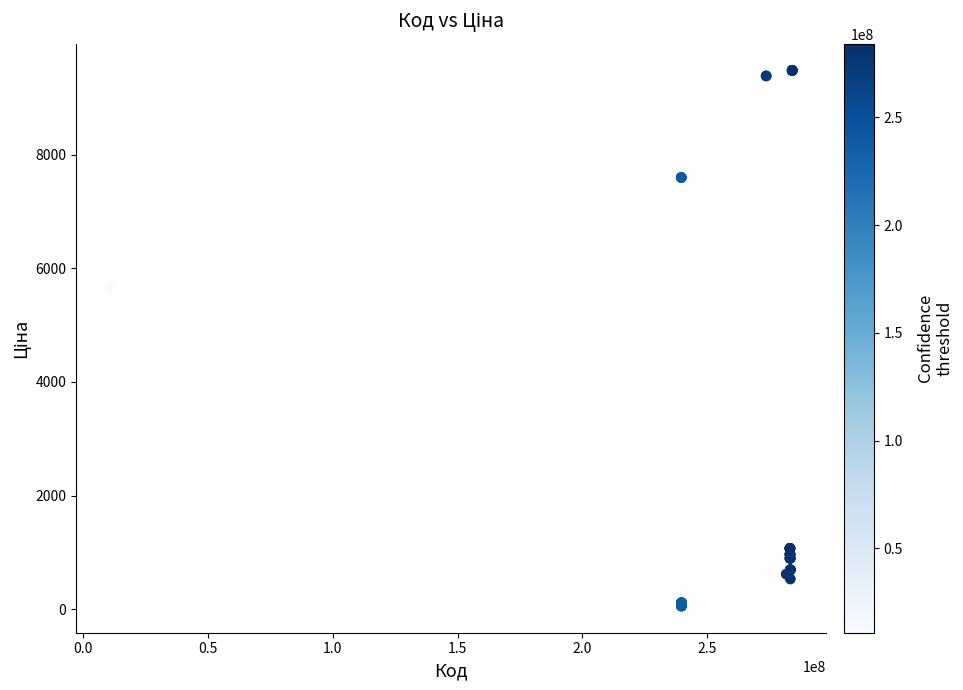

What Y value in the scatter plot is closest to 4768?

5673.8